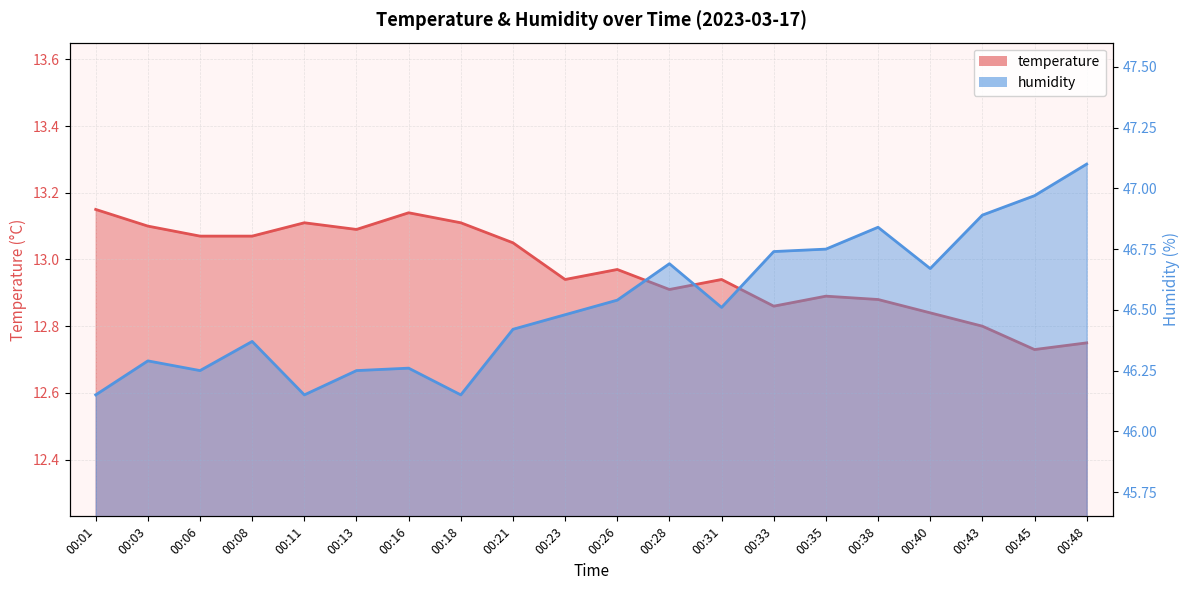

Rank the series at 00:06 from highest to lowest value.

humidity, temperature